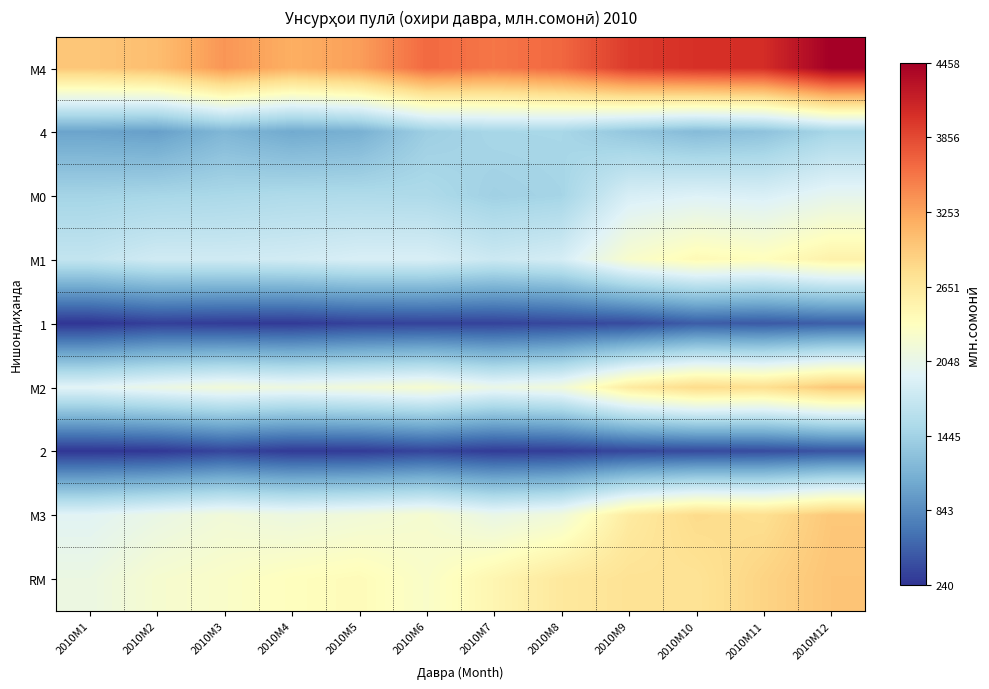

Which label corresponds to the smallest value in the chart?

2010M1